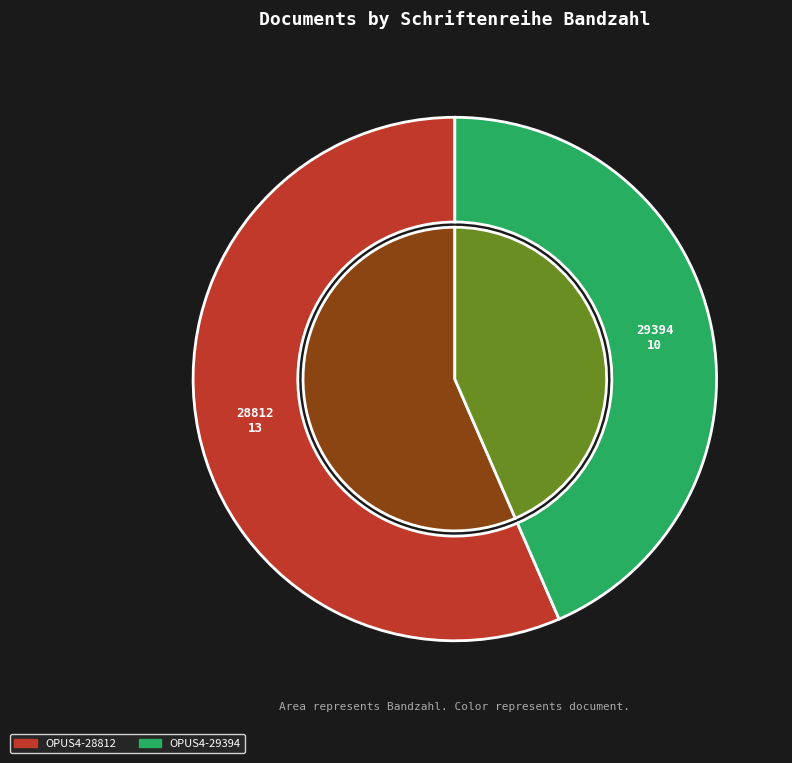

Approximately how many times larger is the value at OPUS4-29394 compared to OPUS4-28812?

0.8